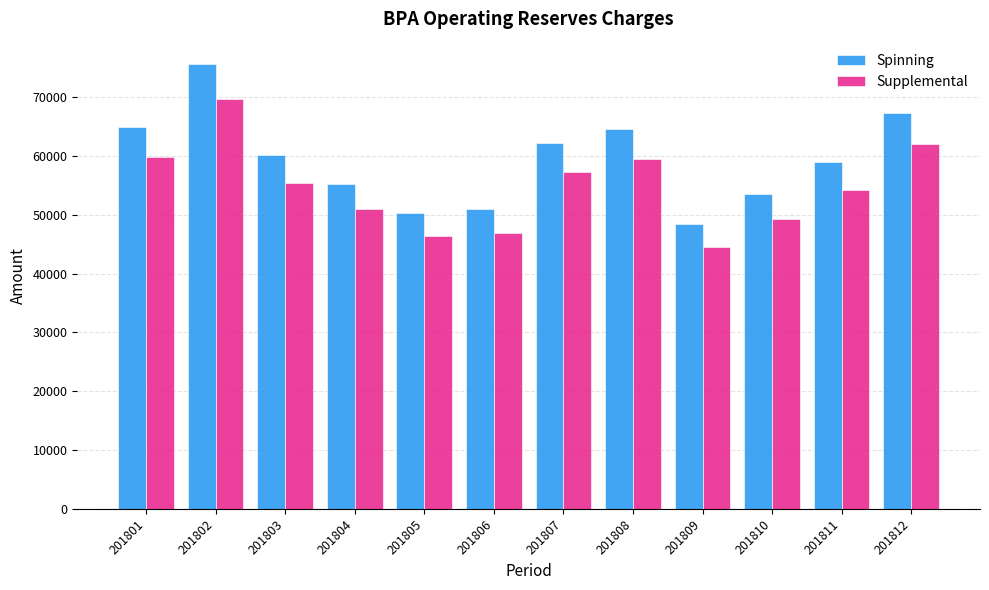

What are all the series names shown in the legend?

Spinning, Supplemental